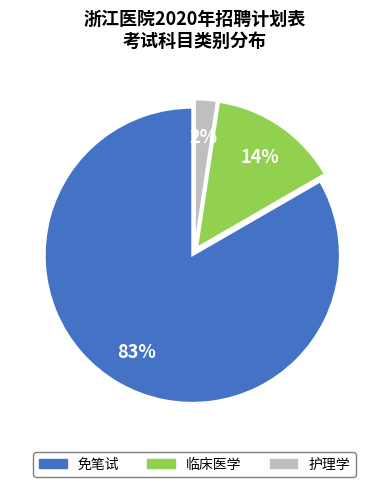

To the nearest percent, what is the average slice percentage?

33%